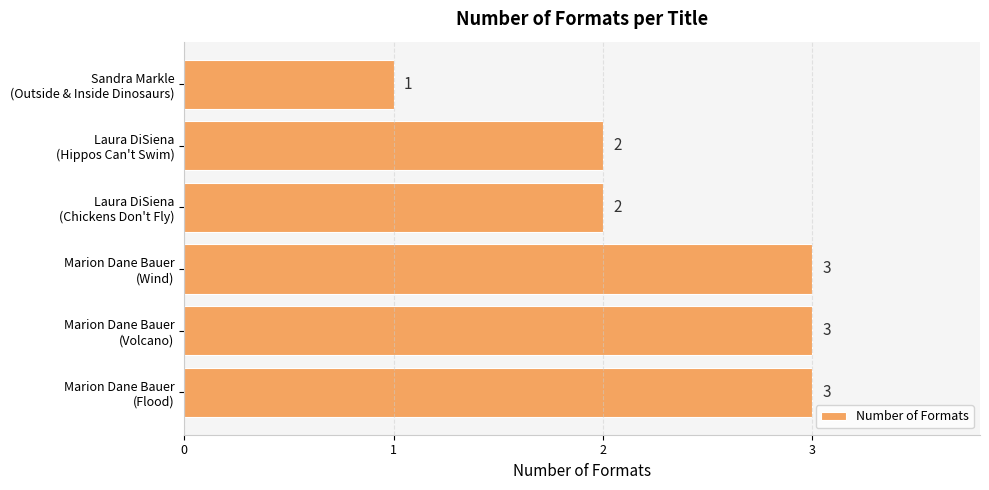

What is the sum of all values?

14